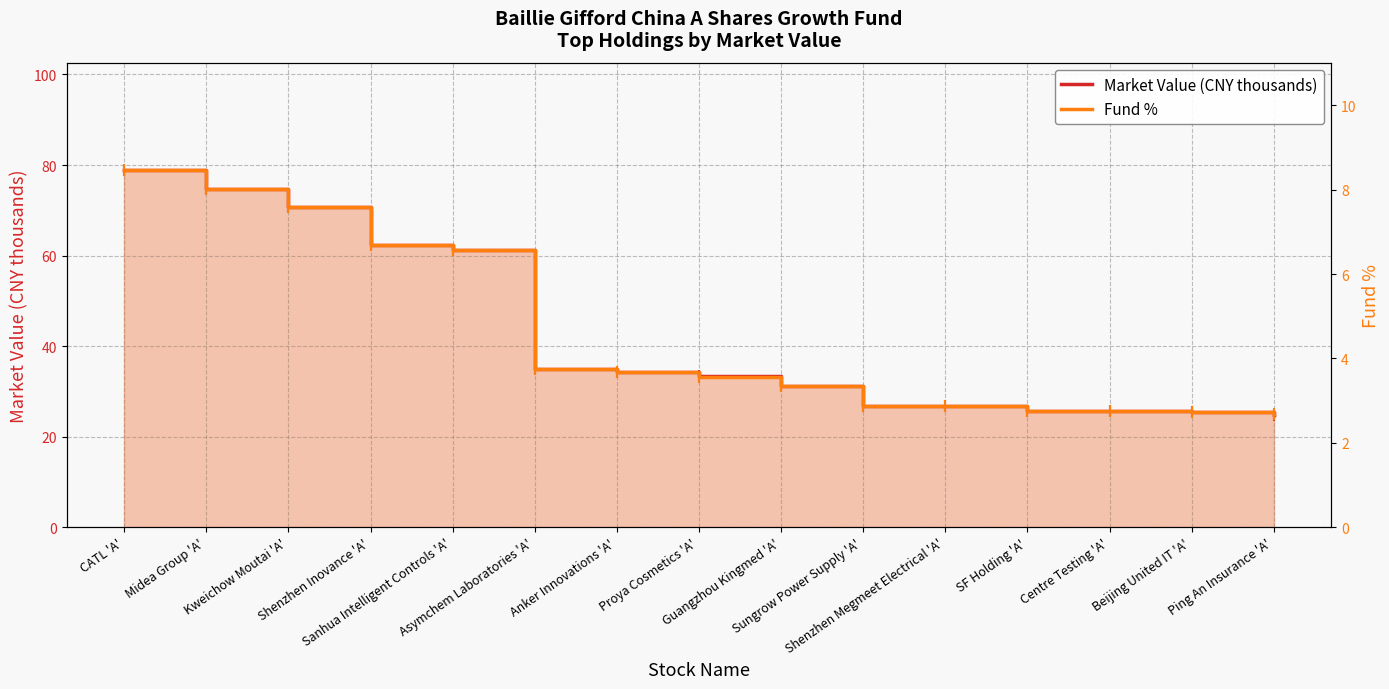

What are all the series names shown in the legend?

Market Value (CNY thousands), Fund %